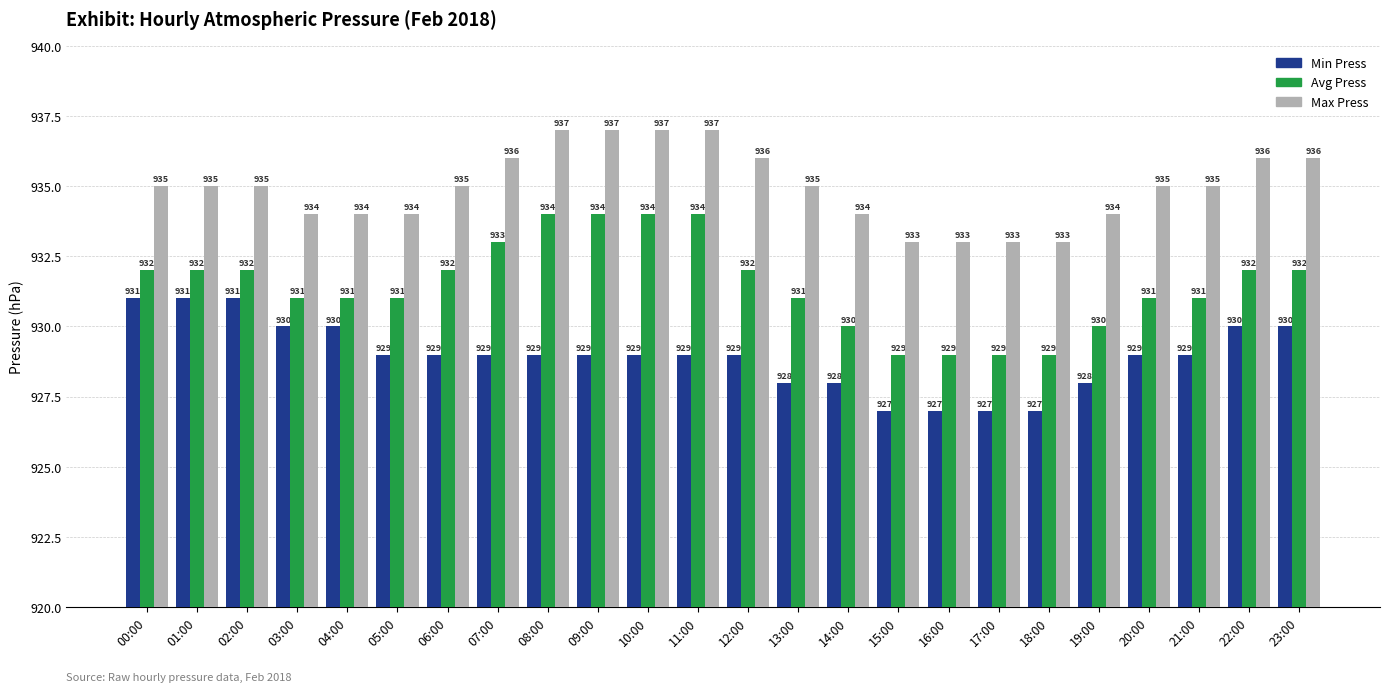

The value of Max Press at 04:00 is 449. True or false?

False